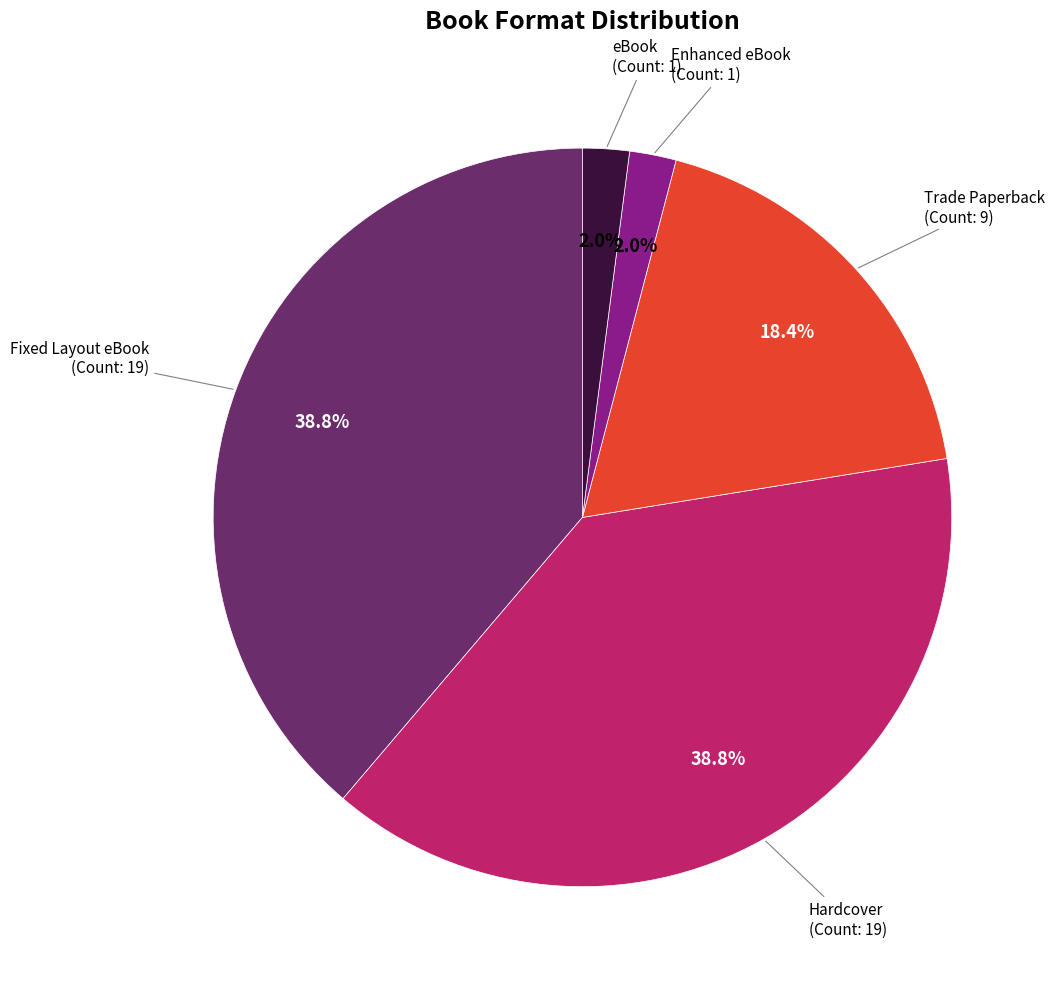

Is there a majority slice in this chart?

No